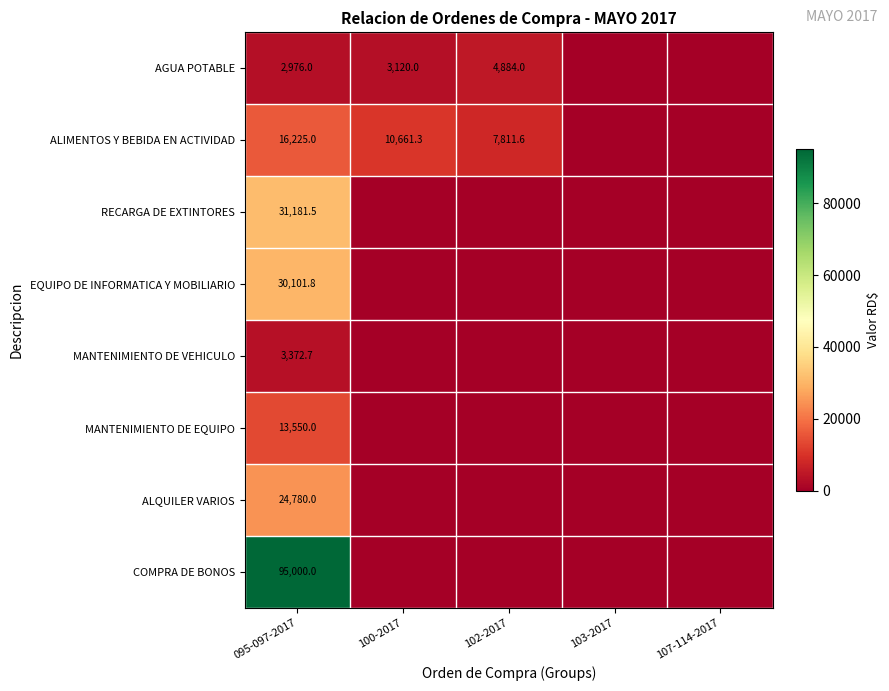

Is it true that ALQUILER VARIOS equals 39019.4 at 095-097-2017?

False